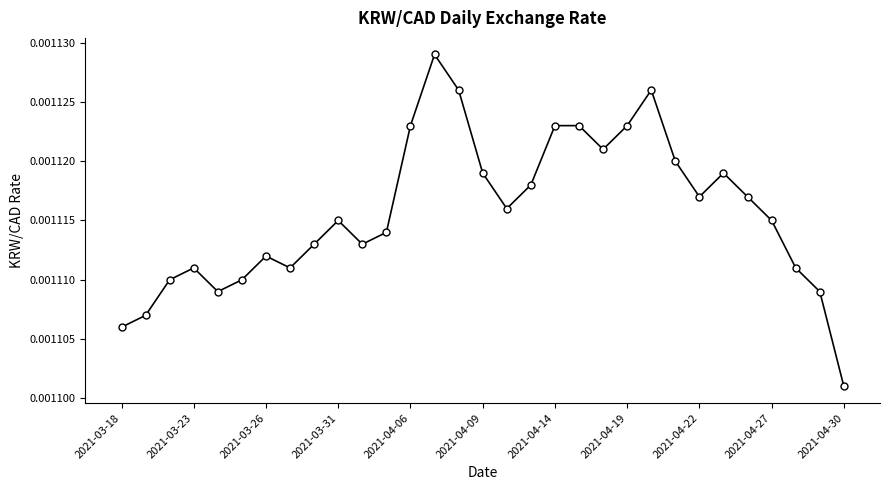

Does the chart have visible grid lines?

No